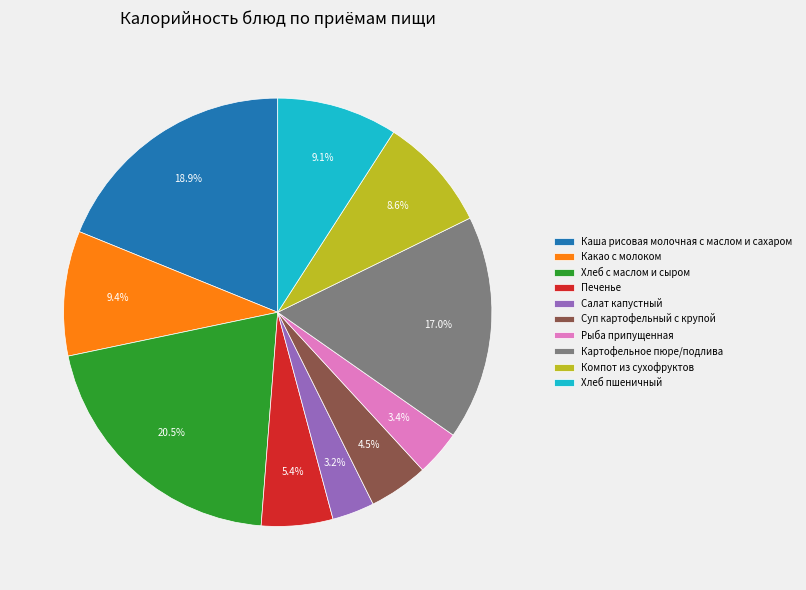

Is there a majority slice in this chart?

No